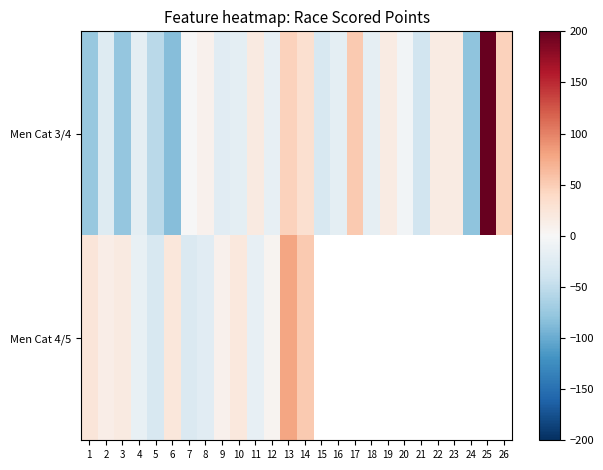

What value does the Men Cat 3/4 series have at 24?

-79.8